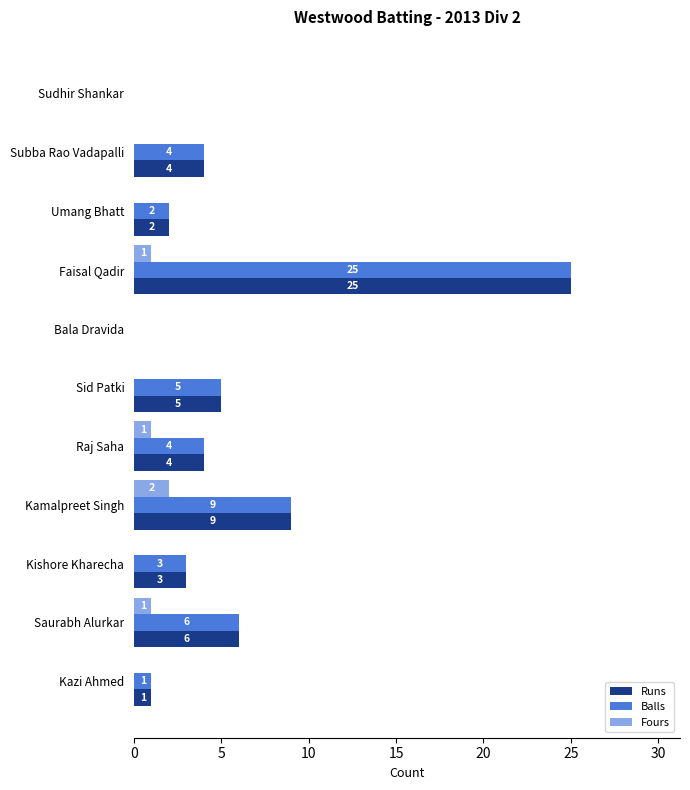

Is it true that Balls equals 6 at Raj Saha?

False